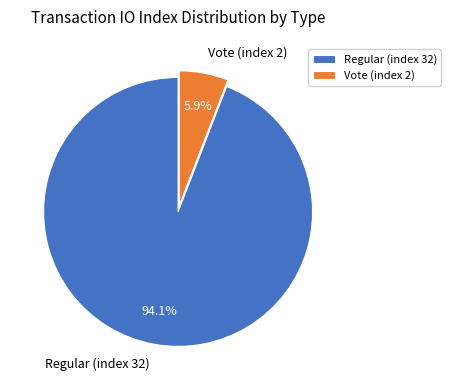

Which has a higher value, Regular (index 32) or Vote (index 2)?

Regular (index 32)